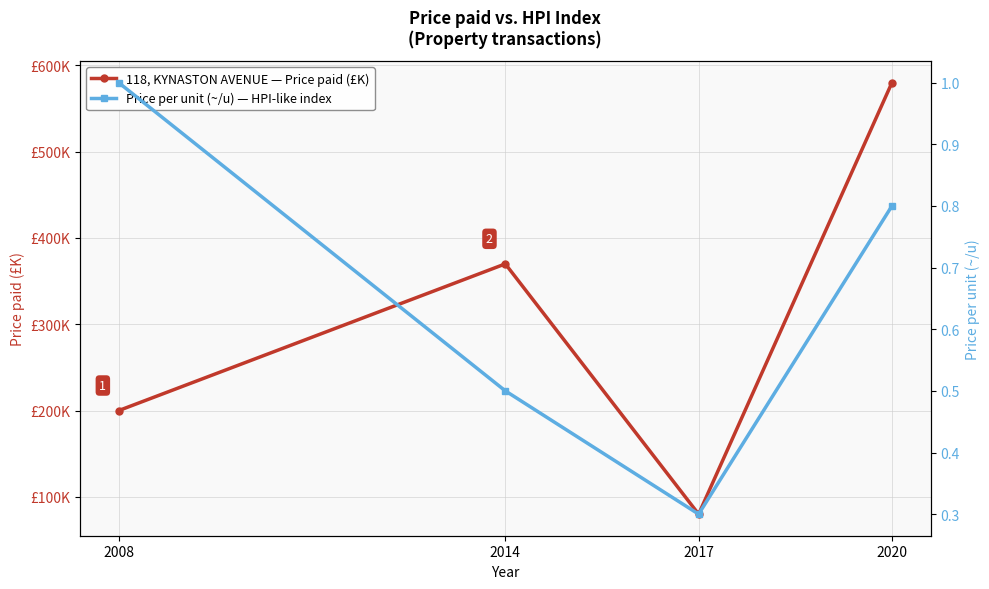

The value of Price per unit (~/u) — HPI-like index at 2020 is 0.8. True or false?

True